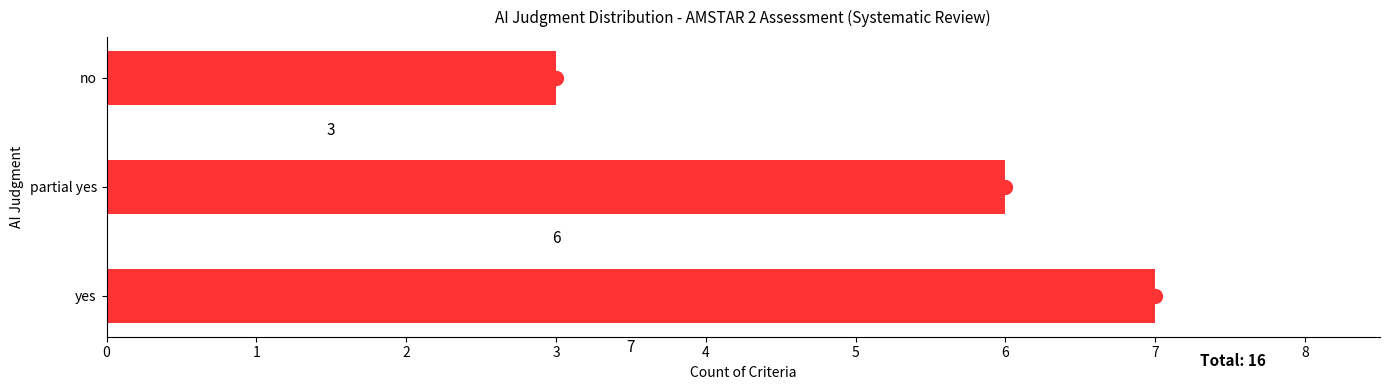

How many data points are less than 6?

1